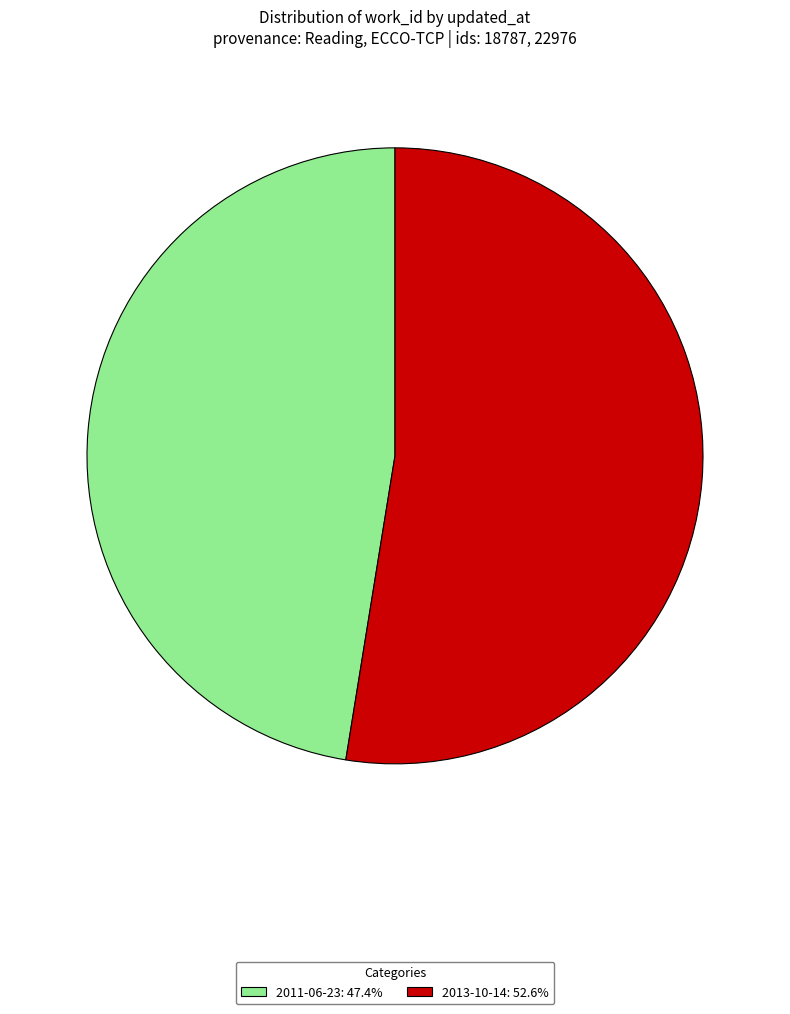

Which has a higher value, 2011-06-23 or 2013-10-14?

2013-10-14